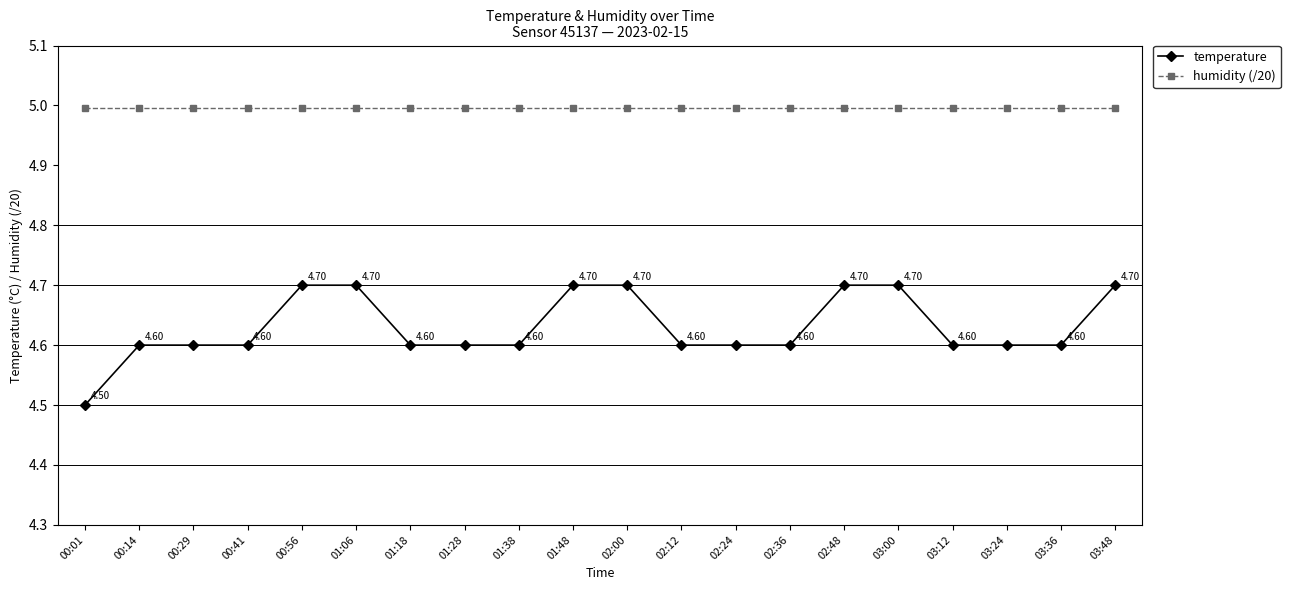

How many lines are shown in the chart?

2